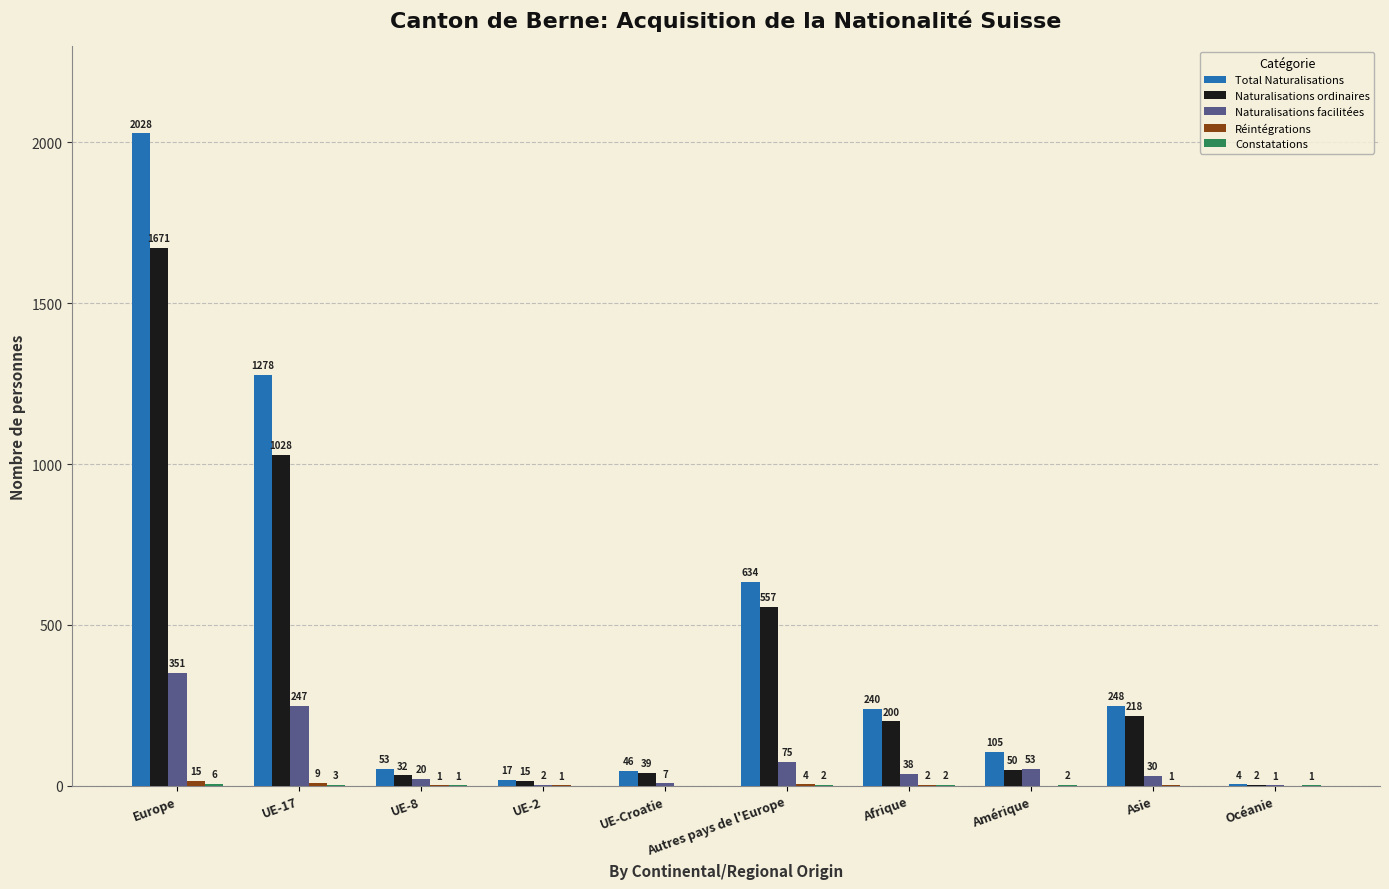

What is the maximum value shown in the chart?

2028